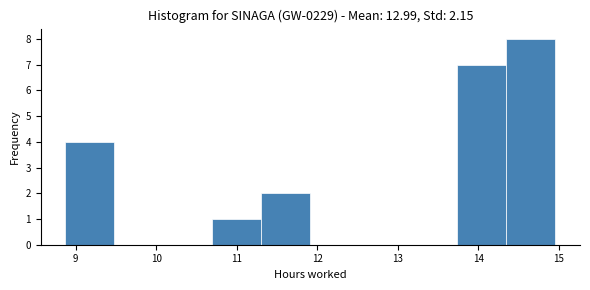

Reading left to right, list every bar in this chart as the range it spans on the x-axis followed by its height. Neither the bar edges nor the heights are printed on the chart, so give them approximately, as read against the axes.

8.9 to 9.5: 4
9.5 to 10.1: 0
10.1 to 10.7: 0
10.7 to 11.3: 1
11.3 to 11.9: 2
11.9 to 12.5: 0
12.5 to 13.1: 0
13.1 to 13.7: 0
13.7 to 14.4: 7
14.4 to 15.0: 8